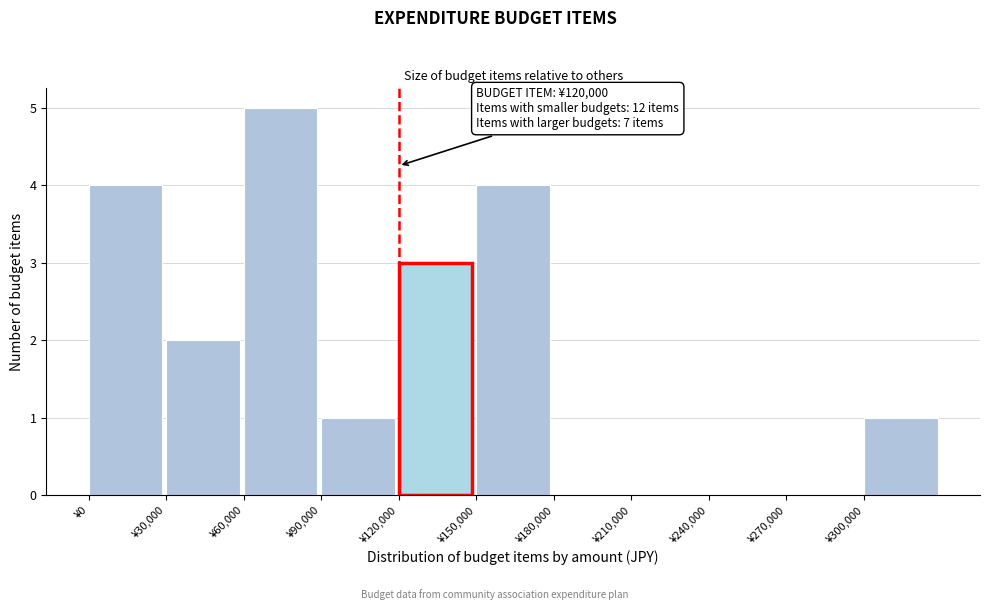

Which range on the x-axis has the tallest bar?

60000 to 90000